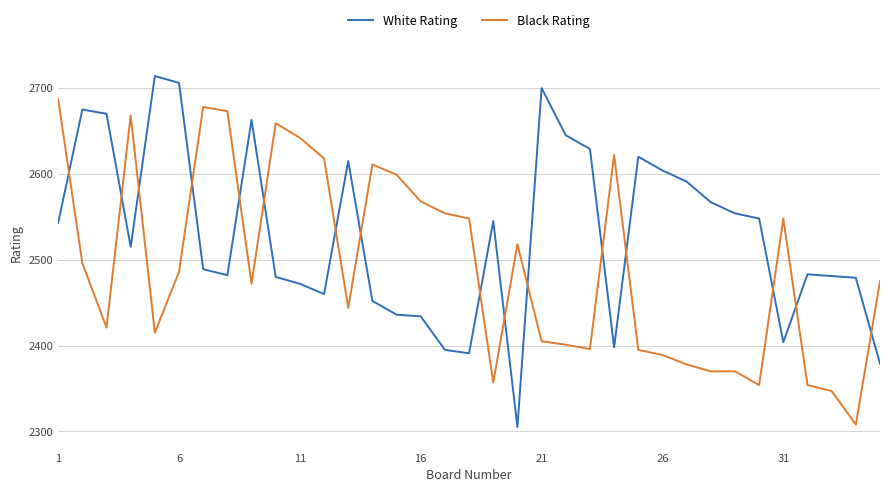

How many times do Black Rating and White Rating cross each other?

16